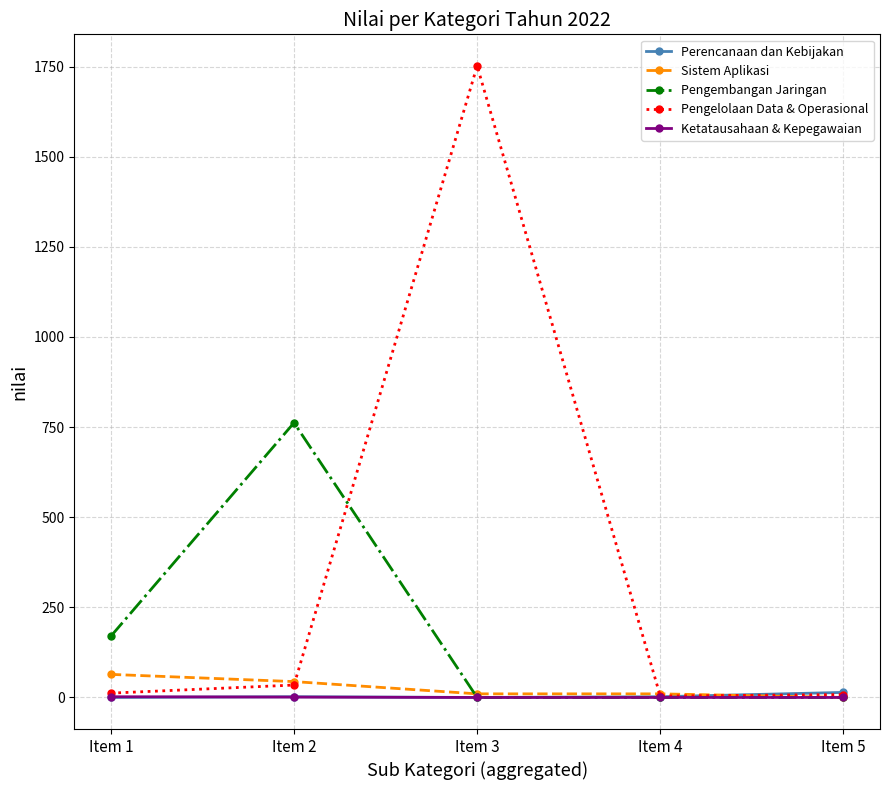

Between Item 1 and Item 2, which series saw the biggest shift?

Pengembangan Jaringan